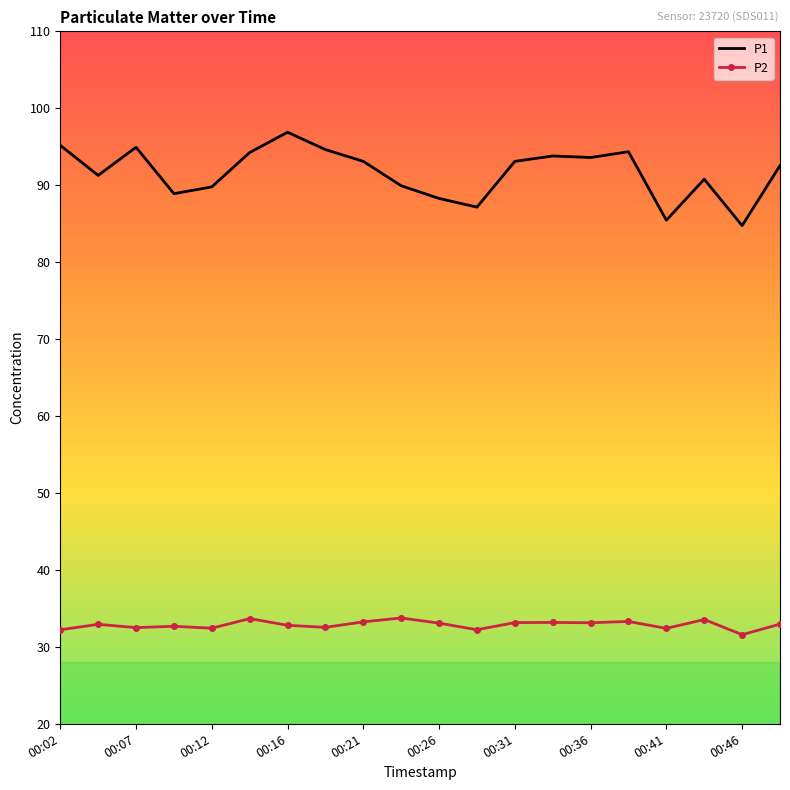

List the series in order of their peak value, lowest first.

P2, P1